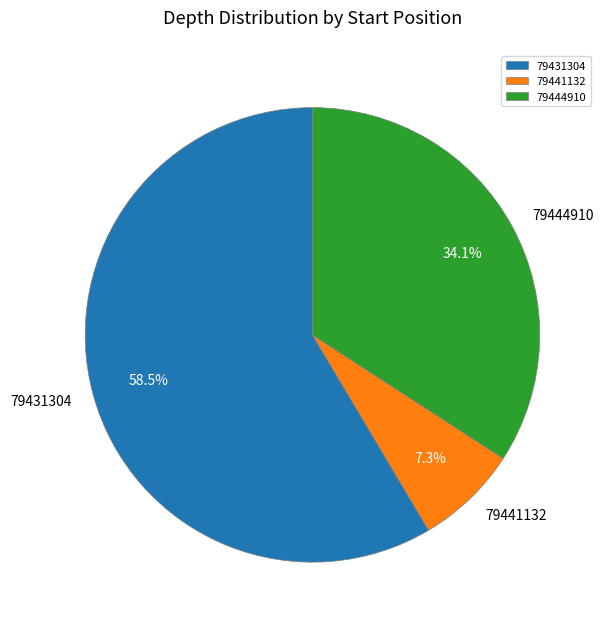

What is the smallest slice in the pie chart?

79441132